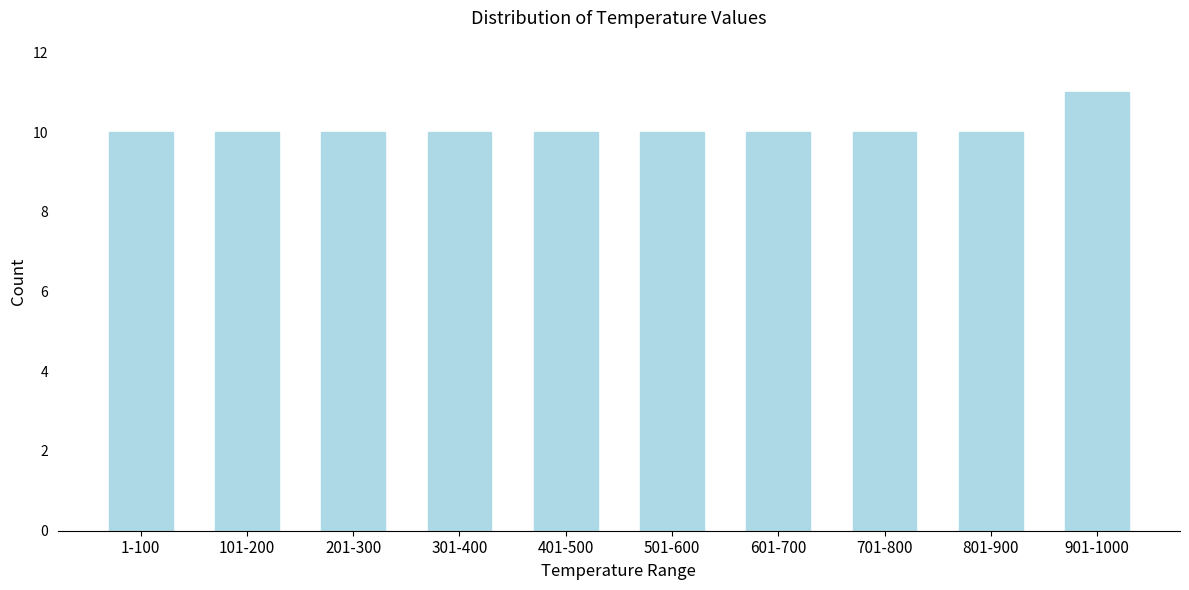

Reading right to left, extract all data points from this chart.

11	10	10	10	10	10	10	10	10	10